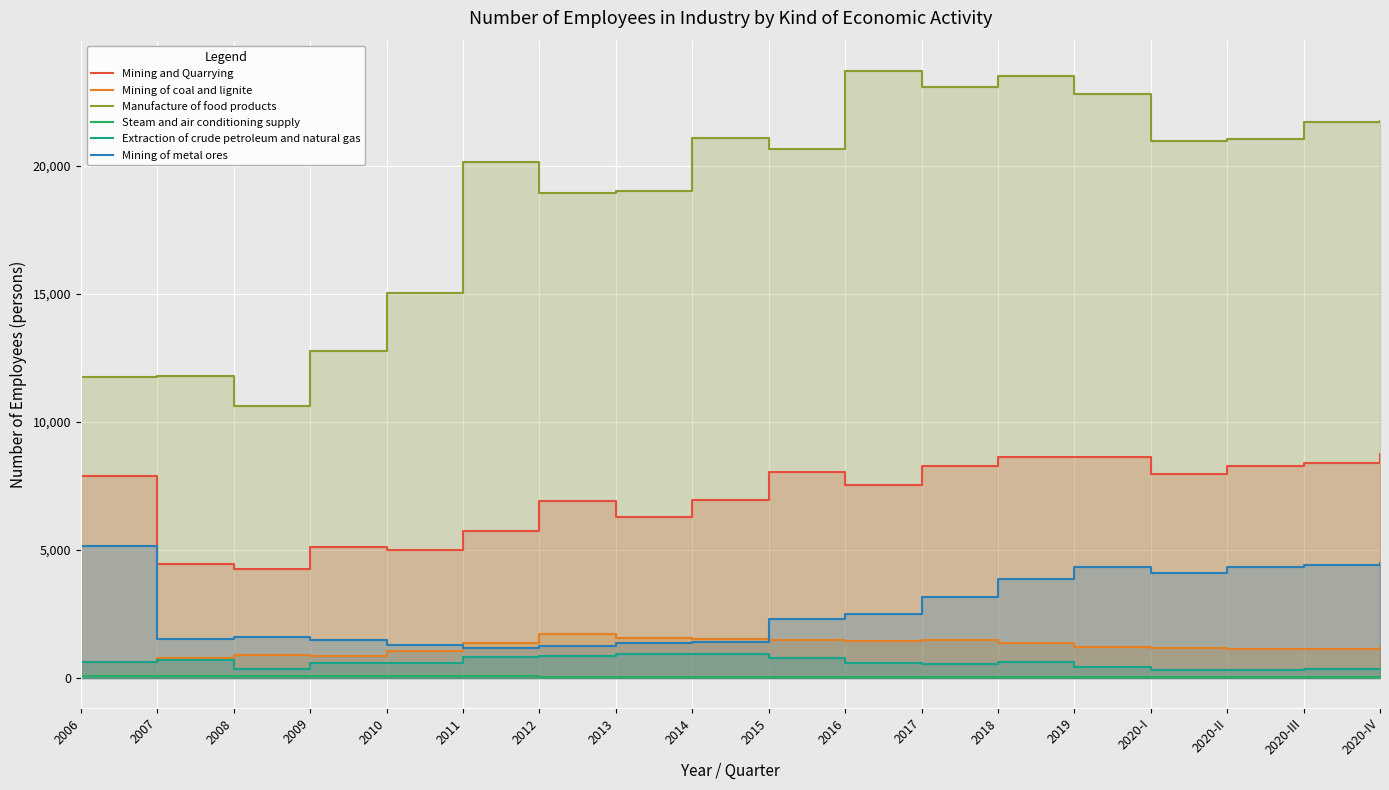

In Mining of metal ores, how many points are higher than both neighbors (excluding endpoints)?

2